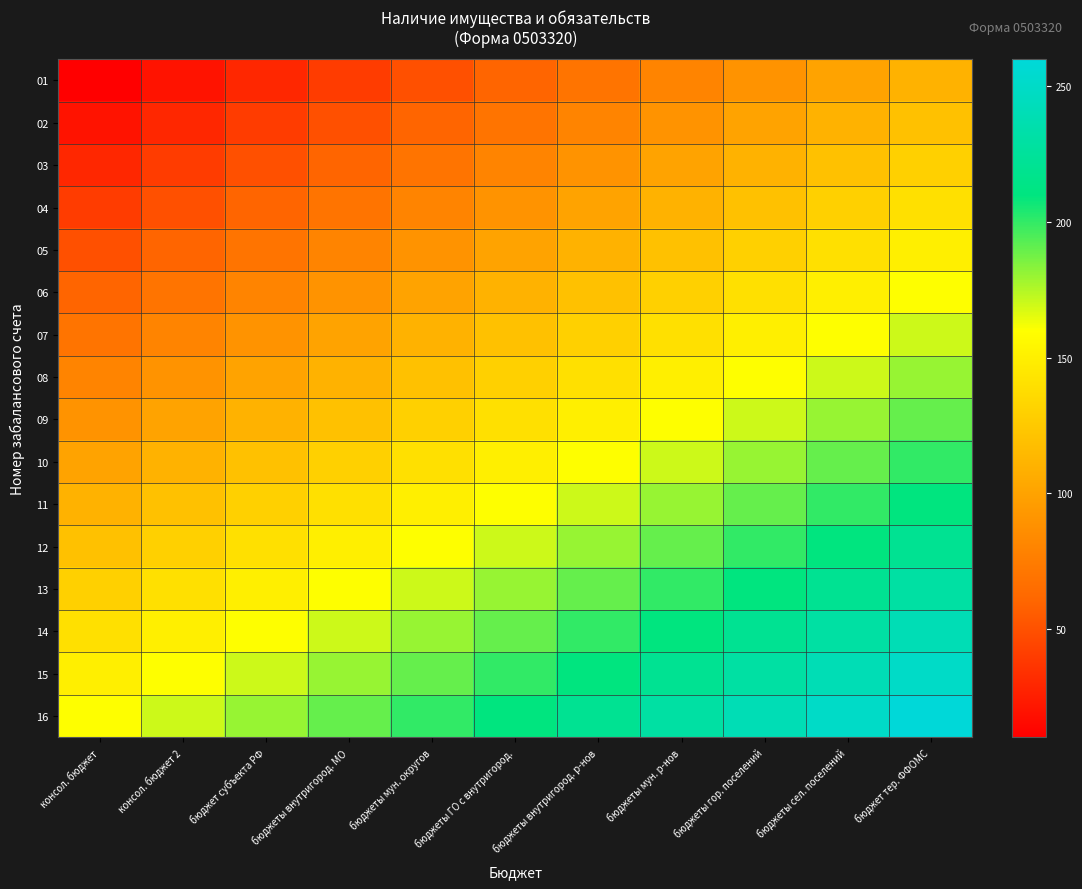

Which series has the widest spread of values?

01